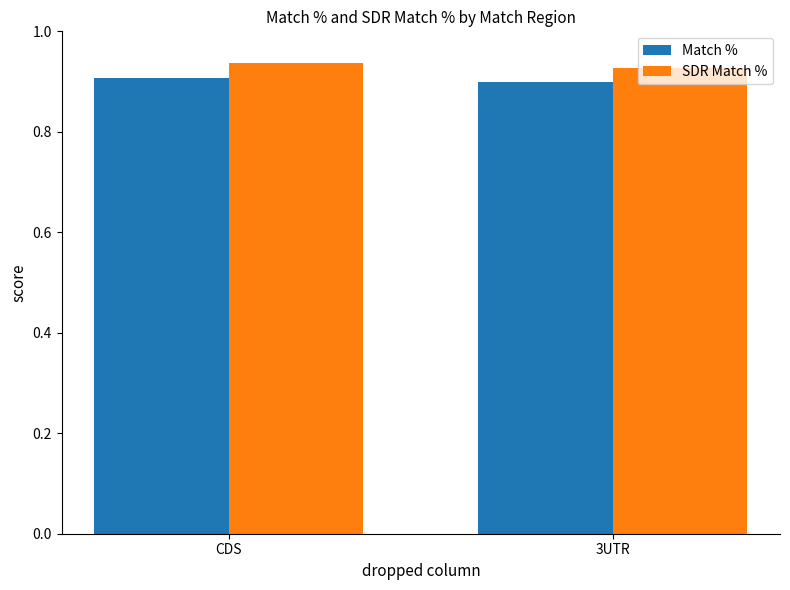

Rank the series at CDS from lowest to highest value.

Match %, SDR Match %